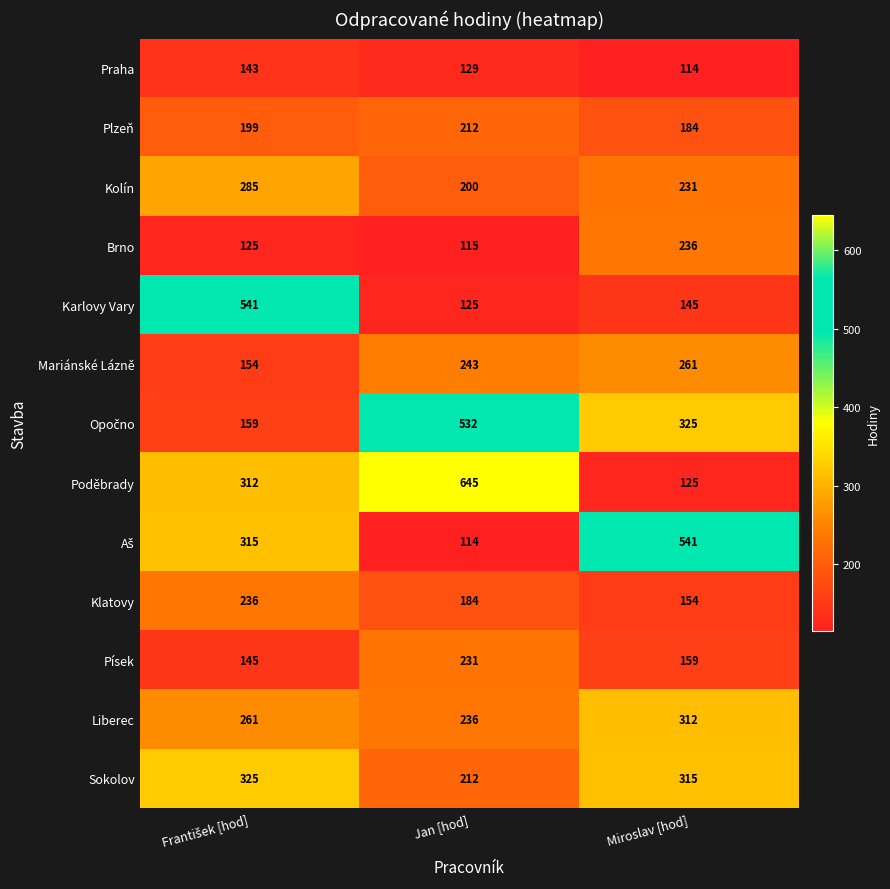

The Sokolov series shows 315 at Miroslav [hod]. True or false?

True